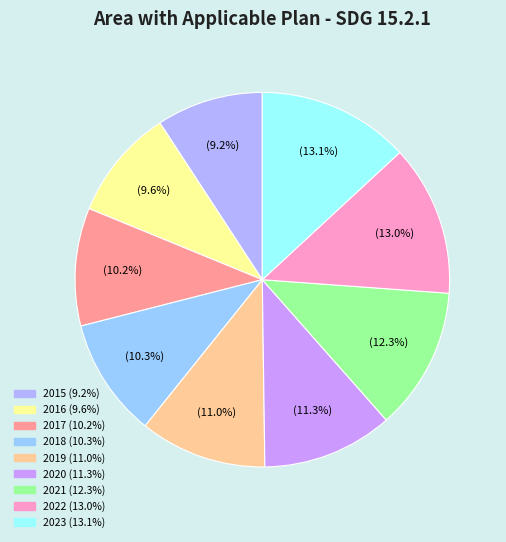

Is it true that 2022 is 20% of the pie?

False